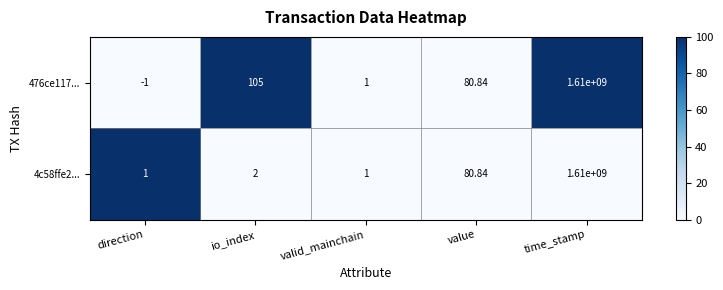

At which category is the sum across all series the highest?

time_stamp